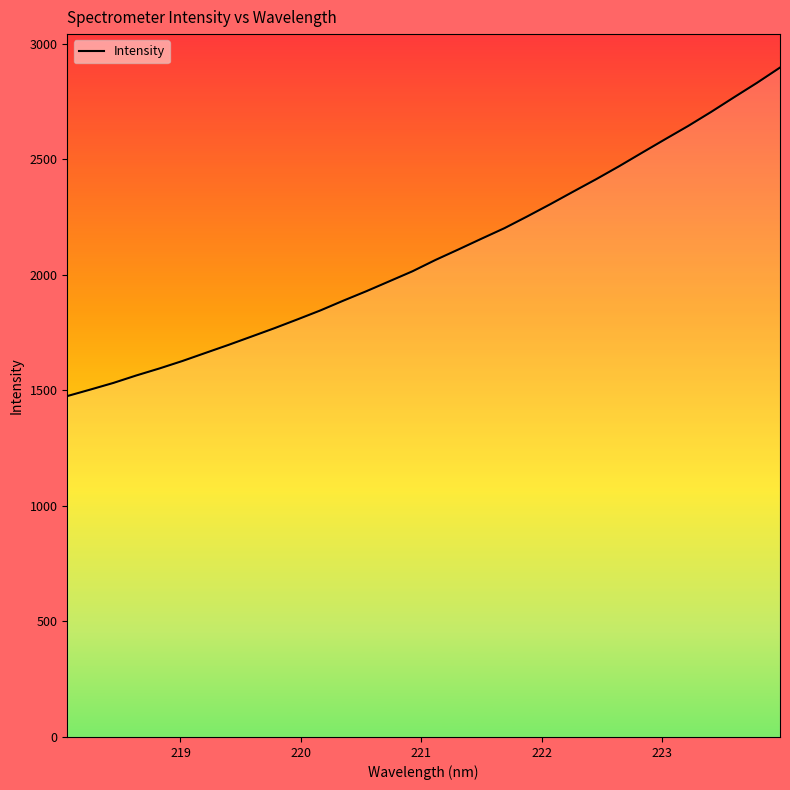

What is the greatest value displayed?

2897.0